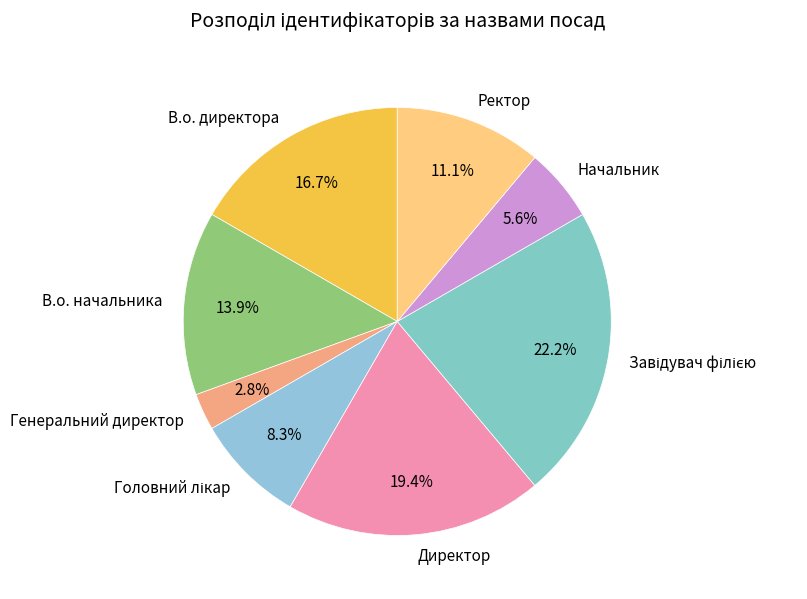

Which has a higher value, В.о. начальника or Начальник?

В.о. начальника